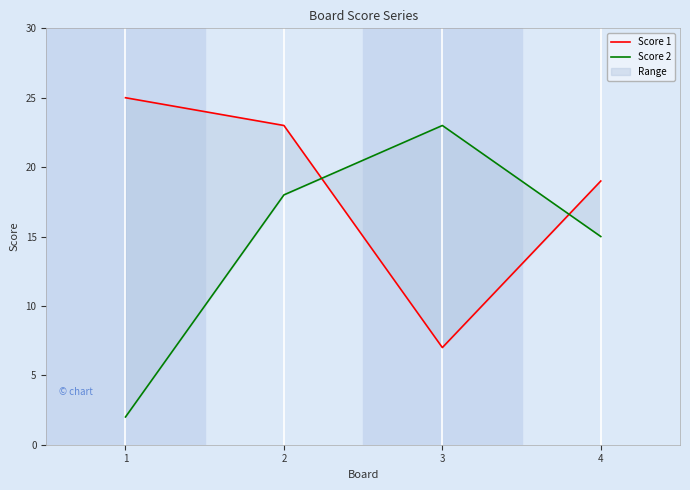

How many series are shown in this chart?

2